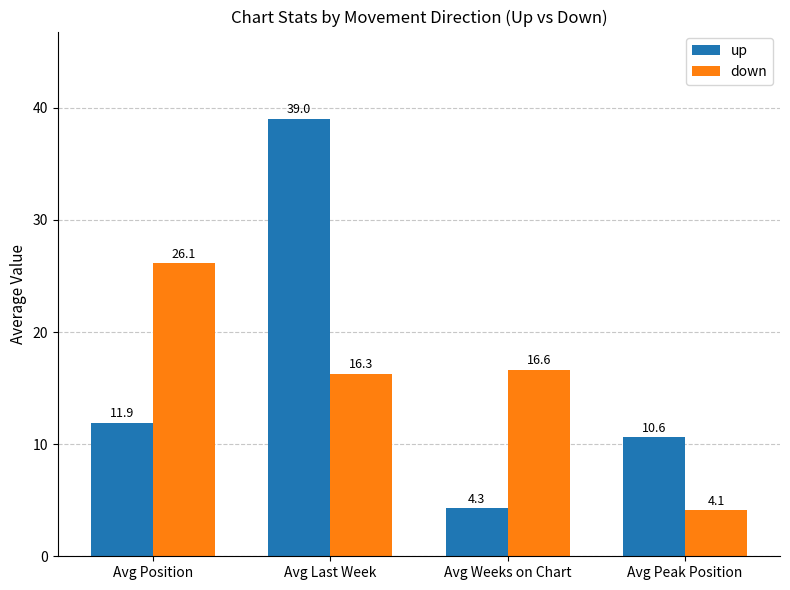

What is the label of the 3rd bar from the right?

Avg Last Week